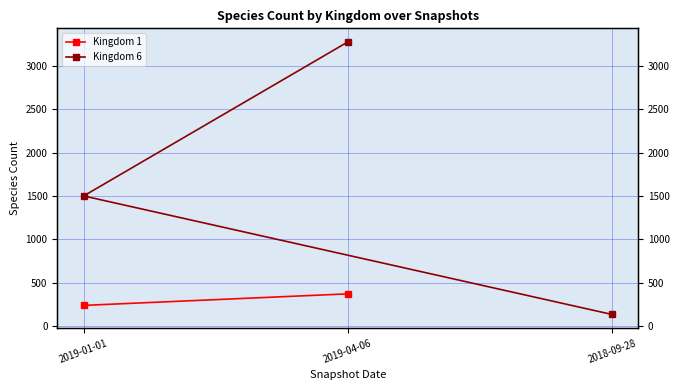

What is the difference between the maximum and minimum values?

3139